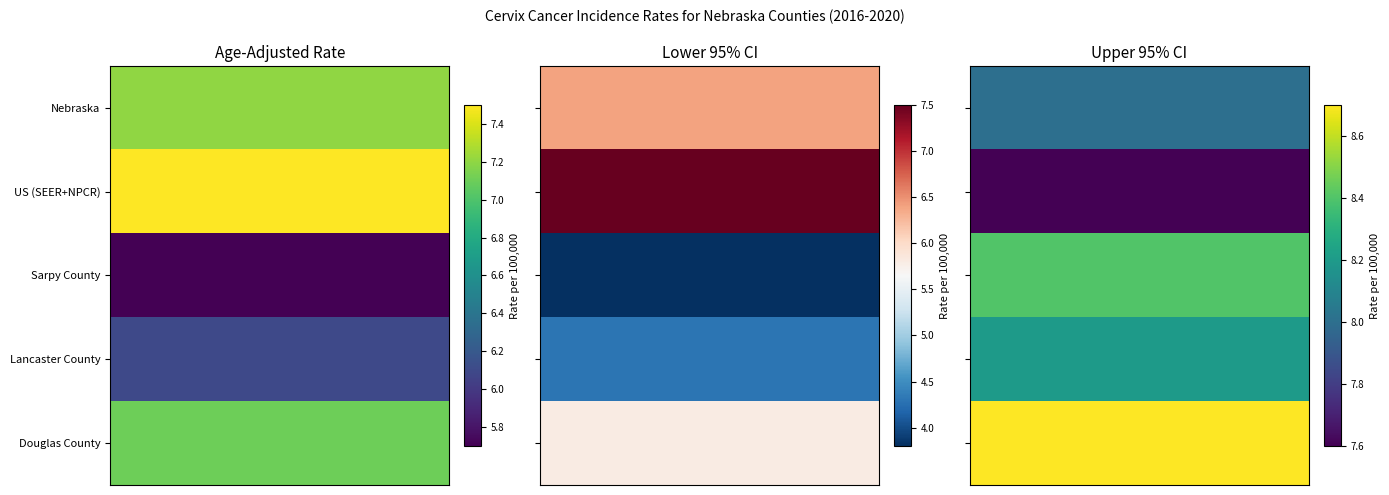

Is the value of US (SEER+NPCR) at 1 greater than the value of Lancaster County at 2?

No